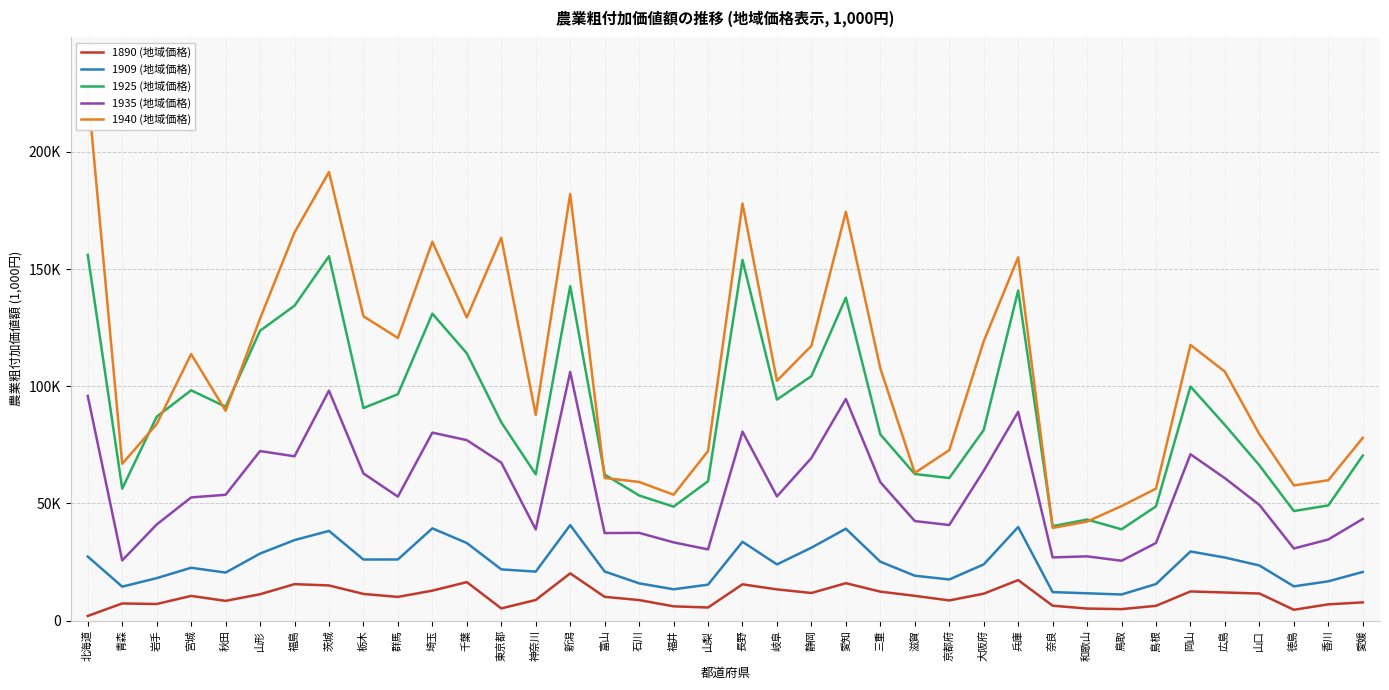

Reading left to right, what are all the values shown in this chart?

1890 (地域価格): 北海道=1985	青森=7315	岩手=7084	宮城=10539	秋田=8415	山形=11256	福島=15551	茨城=15006	栃木=11379	群馬=10114	埼玉=12783	千葉=16422	東京都=5202	神奈川=8804	新潟=20150	富山=10141	石川=8767	福井=6085	山梨=5584	長野=15481	岐阜=13318	静岡=11782	愛知=15964	三重=12360	滋賀=10571	京都府=8606	大阪府=11489	兵庫=17282	奈良=6355	和歌山=5140	鳥取=4898	島根=6304	岡山=12445	広島=11988	山口=11563	徳島=4616	香川=6937	愛媛=7777
1909 (地域価格): 北海道=27329	青森=14488	岩手=18117	宮城=22551	秋田=20495	山形=28605	福島=34358	茨城=38281	栃木=26063	群馬=26096	埼玉=39369	千葉=33109	東京都=21861	神奈川=20903	新潟=40739	富山=20955	石川=15900	福井=13365	山梨=15341	長野=33628	岐阜=23986	静岡=31120	愛知=39207	三重=25126	滋賀=19161	京都府=17554	大阪府=23971	兵庫=39933	奈良=12162	和歌山=11659	鳥取=11140	島根=15605	岡山=29500	広島=26910	山口=23533	徳島=14615	香川=16774	愛媛=20764
1925 (地域価格): 北海道=156054	青森=56325	岩手=87004	宮城=98293	秋田=91243	山形=123704	福島=134381	茨城=155495	栃木=90718	群馬=96626	埼玉=130996	千葉=114078	東京都=84641	神奈川=62426	新潟=142720	富山=62348	石川=53395	福井=48636	山梨=59464	長野=153925	岐阜=94327	静岡=104334	愛知=137838	三重=79445	滋賀=62559	京都府=60844	大阪府=81332	兵庫=140869	奈良=40310	和歌山=43118	鳥取=38964	島根=48751	岡山=99891	広島=83477	山口=66262	徳島=46759	香川=49172	愛媛=70443
1935 (地域価格): 北海道=95884	青森=25693	岩手=41008	宮城=52570	秋田=53694	山形=72355	福島=70132	茨城=98140	栃木=62792	群馬=52914	埼玉=80220	千葉=77017	東京都=67435	神奈川=38898	新潟=106121	富山=37356	石川=37444	福井=33390	山梨=30386	長野=80636	岐阜=53003	静岡=69402	愛知=94583	三重=59080	滋賀=42482	京都府=40791	大阪府=63950	兵庫=89090	奈良=26972	和歌山=27420	鳥取=25534	島根=33135	岡山=70994	広島=60768	山口=49374	徳島=30777	香川=34620	愛媛=43386
1940 (地域価格): 北海道=226398	青森=66891	岩手=83854	宮城=113737	秋田=89548	山形=128887	福島=165639	茨城=191440	栃木=129894	群馬=120613	埼玉=161691	千葉=129364	東京都=163381	神奈川=87793	新潟=182066	富山=60841	石川=59179	福井=53715	山梨=72357	長野=177961	岐阜=102348	静岡=117270	愛知=174438	三重=107651	滋賀=63043	京都府=72727	大阪府=119178	兵庫=155029	奈良=39544	和歌山=42261	鳥取=48874	島根=56335	岡山=117646	広島=106233	山口=79575	徳島=57696	香川=59905	愛媛=77968